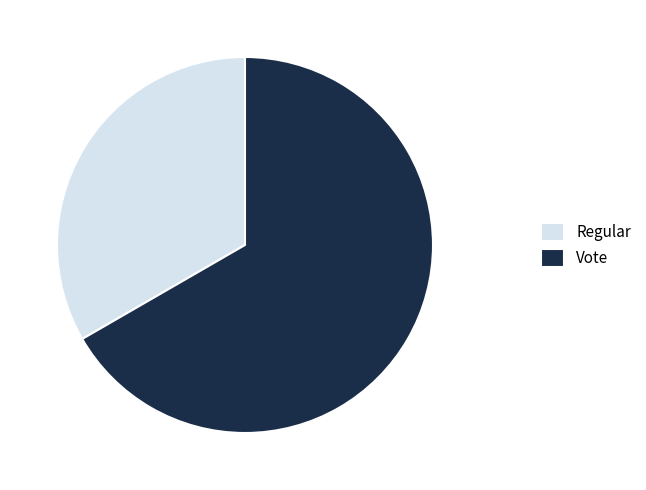

Count the number of slices in the pie.

2